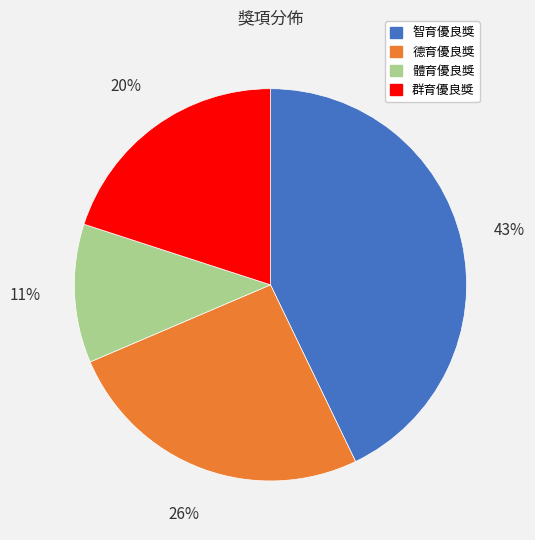

Does 體育優良獎 account for over 50% of the chart?

No